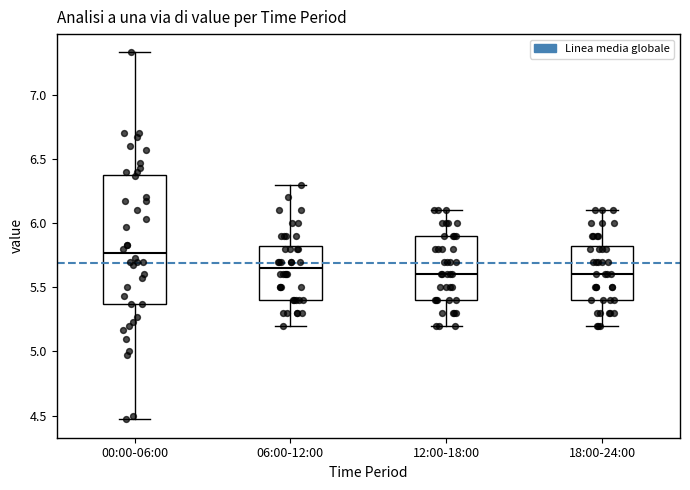

Reading left to right, read every box against the y-axis: the position of its median line, the range the box covers, and the ends of its whiskers. The values are not printed on the chart, so give them approximately, as read against the axis.

00:00-06:00: median 5.75, box 5.35 to 6.40, whiskers 4.45 to 7.35
06:00-12:00: median 5.65, box 5.40 to 5.85, whiskers 5.20 to 6.30
12:00-18:00: median 5.60, box 5.40 to 5.90, whiskers 5.20 to 6.10
18:00-24:00: median 5.60, box 5.40 to 5.85, whiskers 5.20 to 6.10